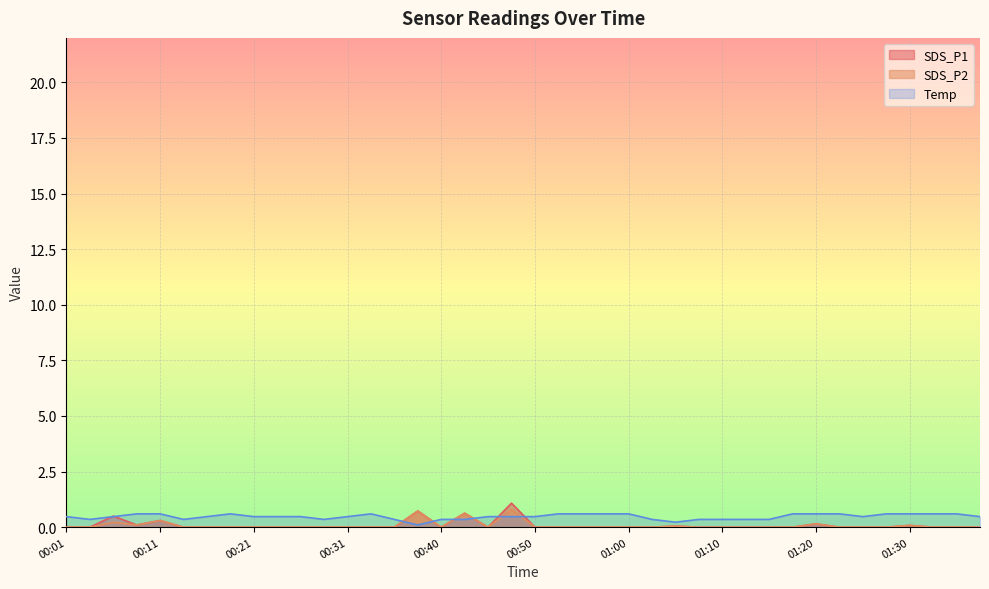

At which category is the sum across all series the highest?

00:48